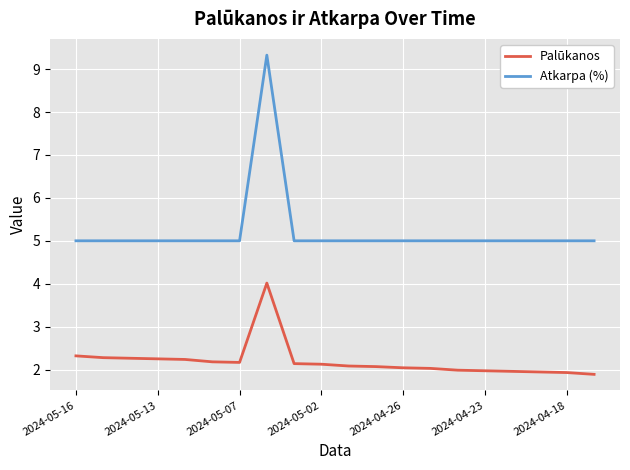

Which series has the largest total across all categories?

Atkarpa (%)